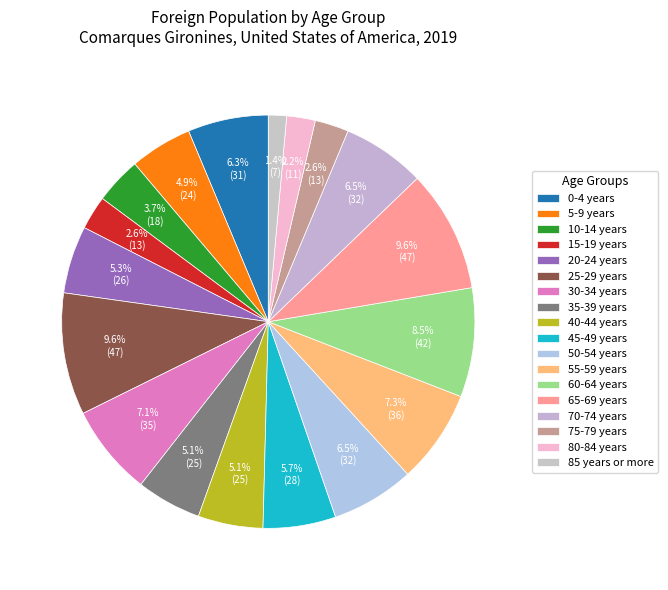

Do 0-4 years and 80-84 years together represent more than half of the pie?

No